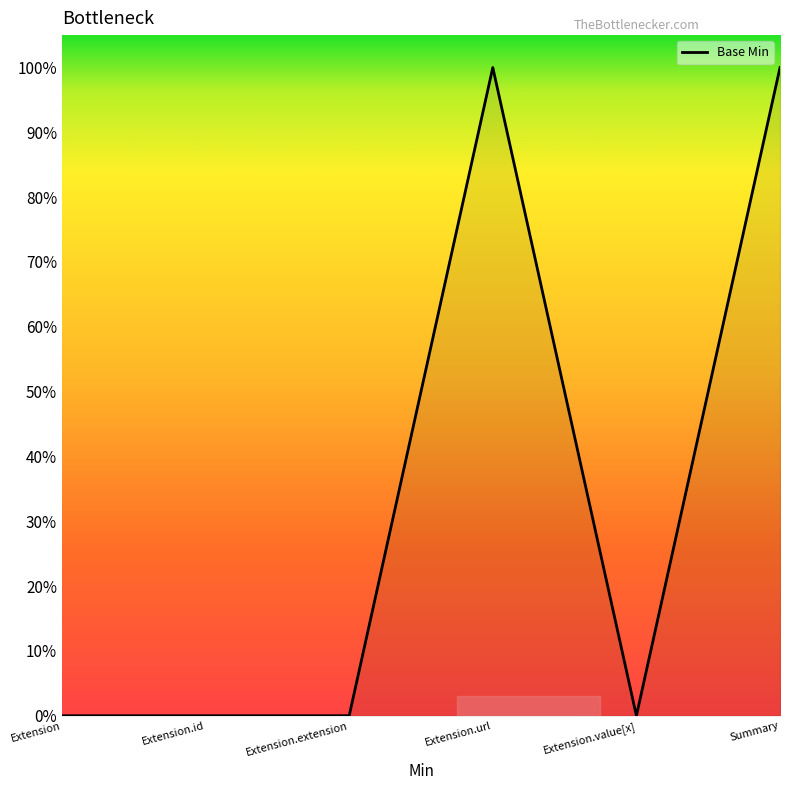

Reading left to right, list all the values displayed in this chart.

Extension=0	Extension.id=0	Extension.extension=0	Extension.url=1	Extension.value[x]=0	Summary=1